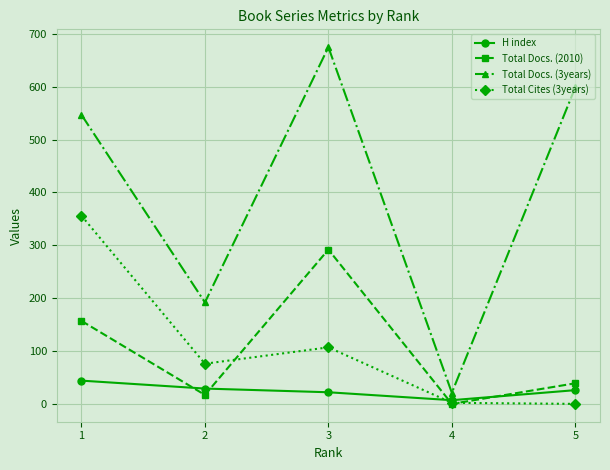

At which label does Total Cites (3years) first exceed 76?

1